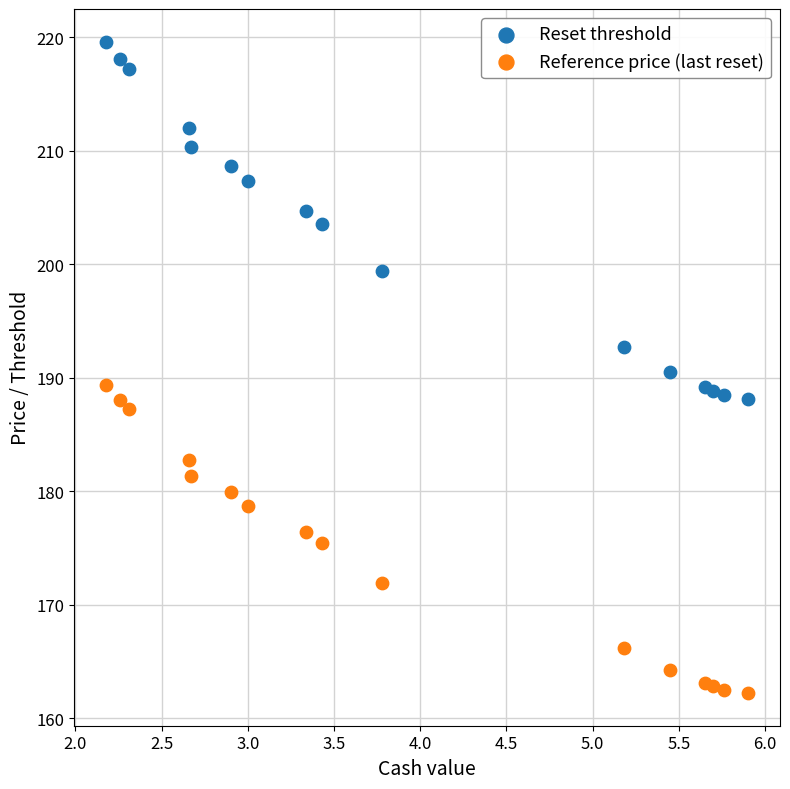

Which series contains the highest Y value?

Reset threshold